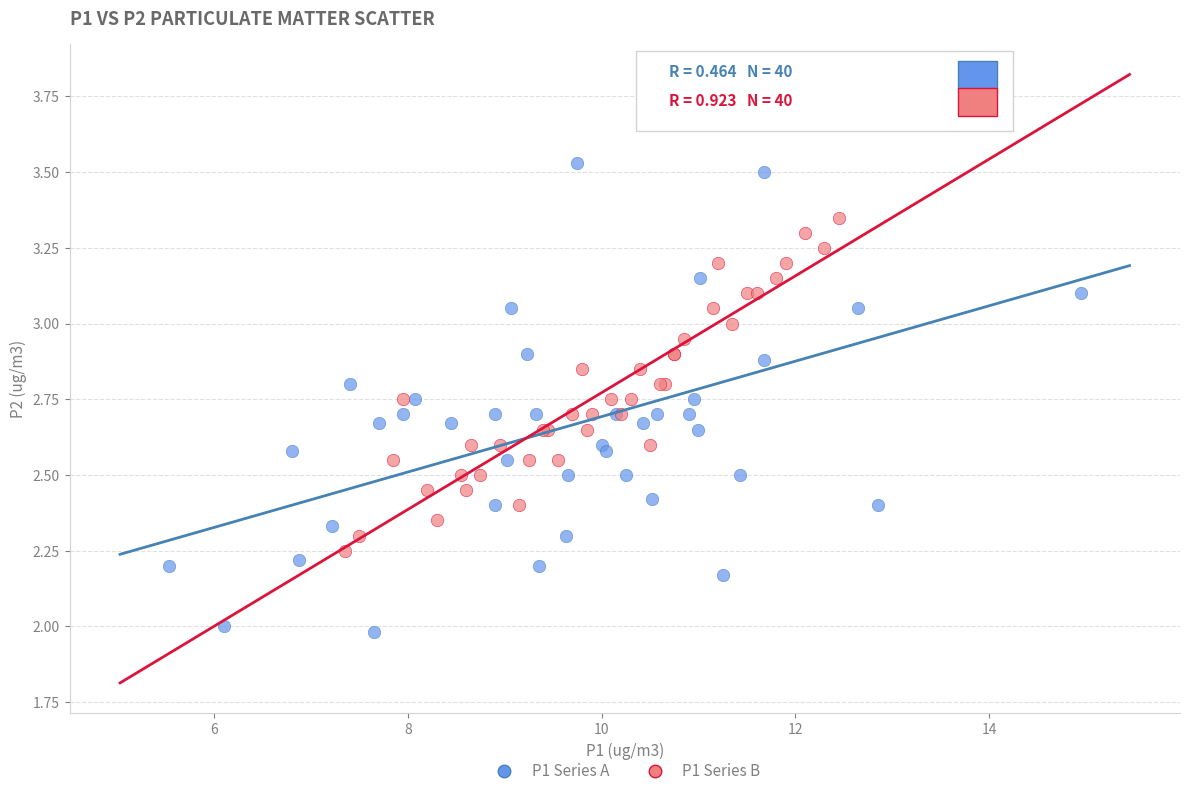

Which series contains the highest Y value?

P1 Series A